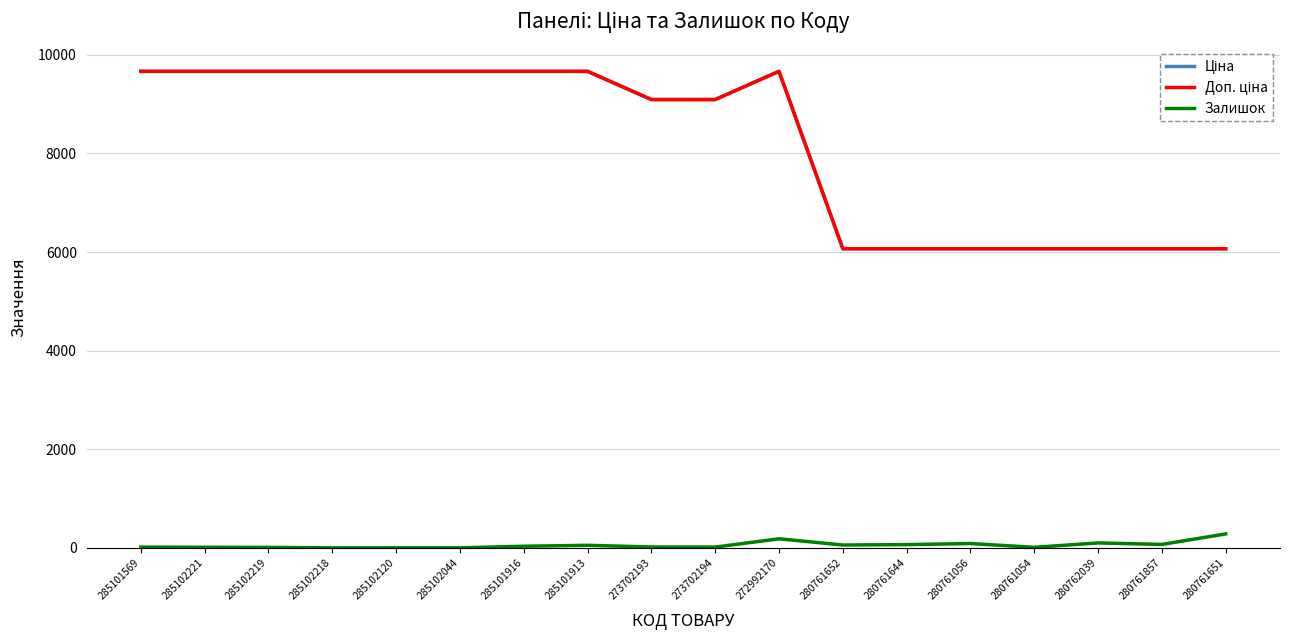

Does the chart display data point markers on the line(s)?

No